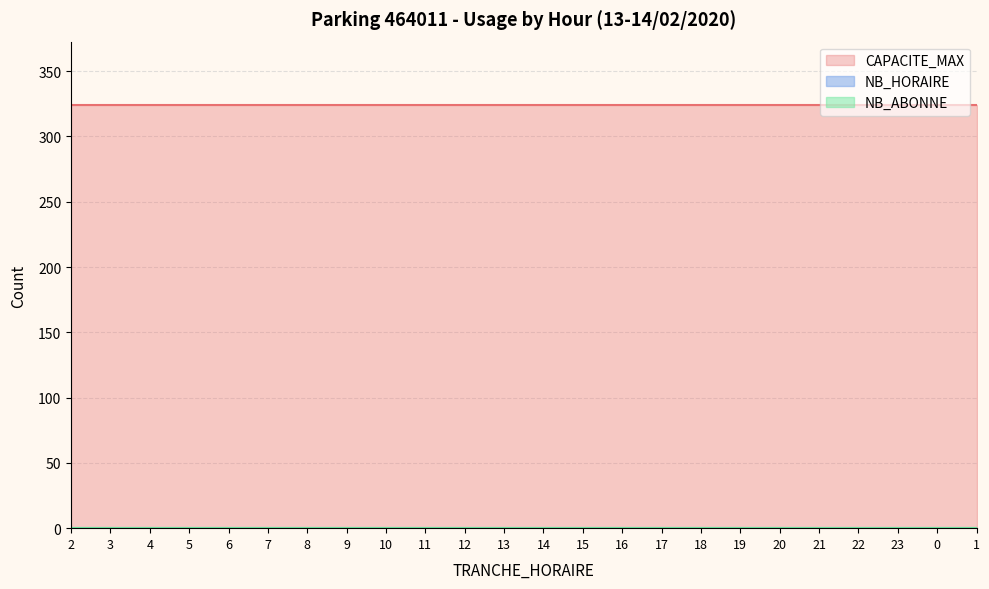

Does the chart have visible grid lines?

Yes